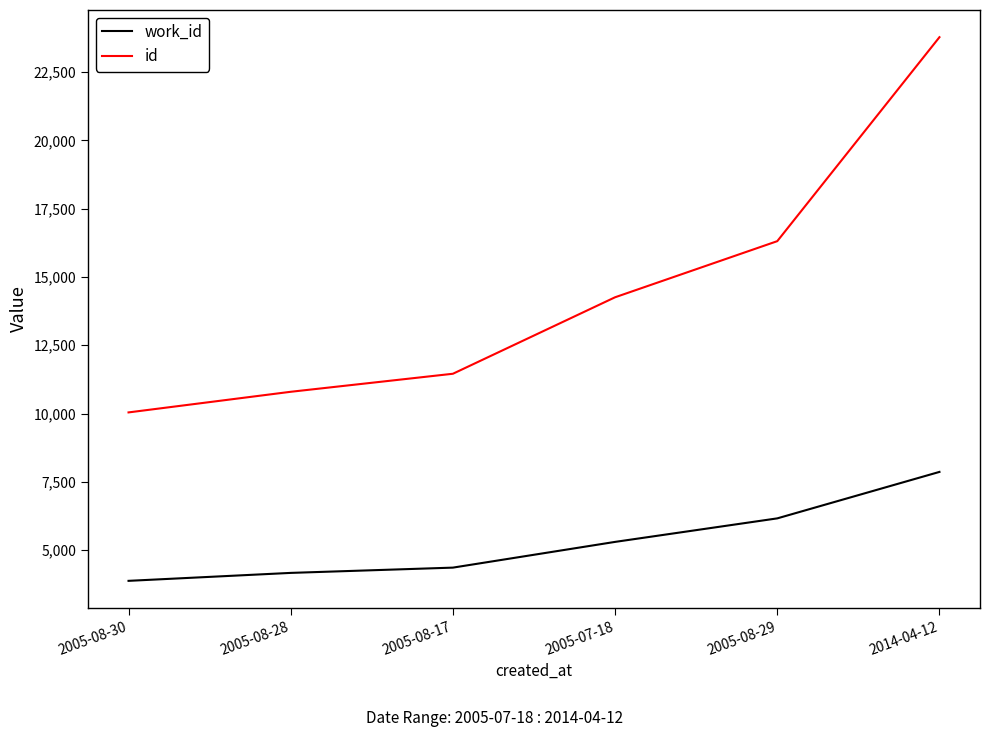

Does the chart display data point markers on the line(s)?

No